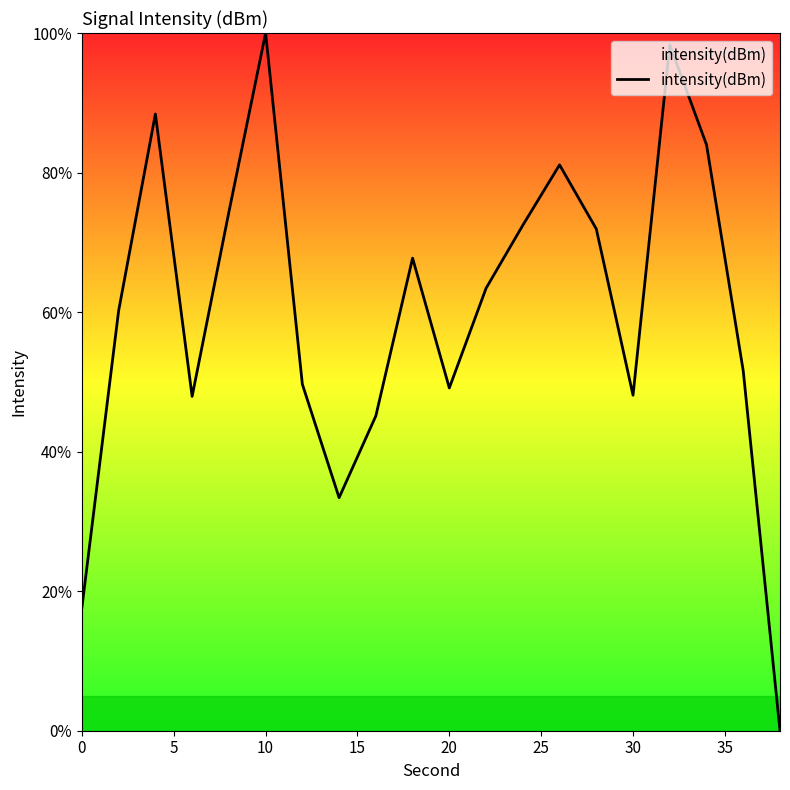

What is the difference between the maximum and minimum values?

100.0